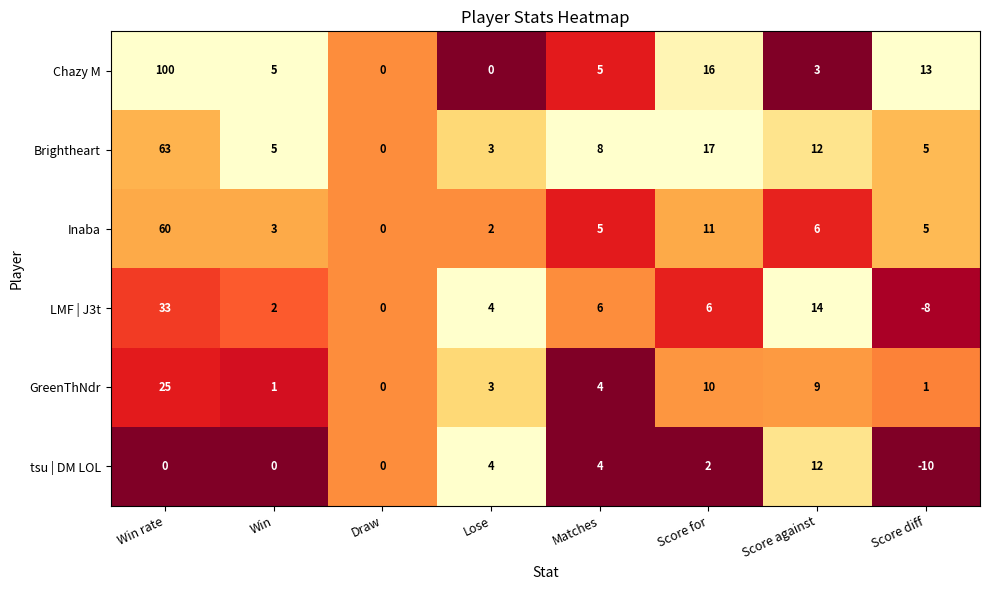

The Brightheart series shows 0 at Draw. True or false?

True